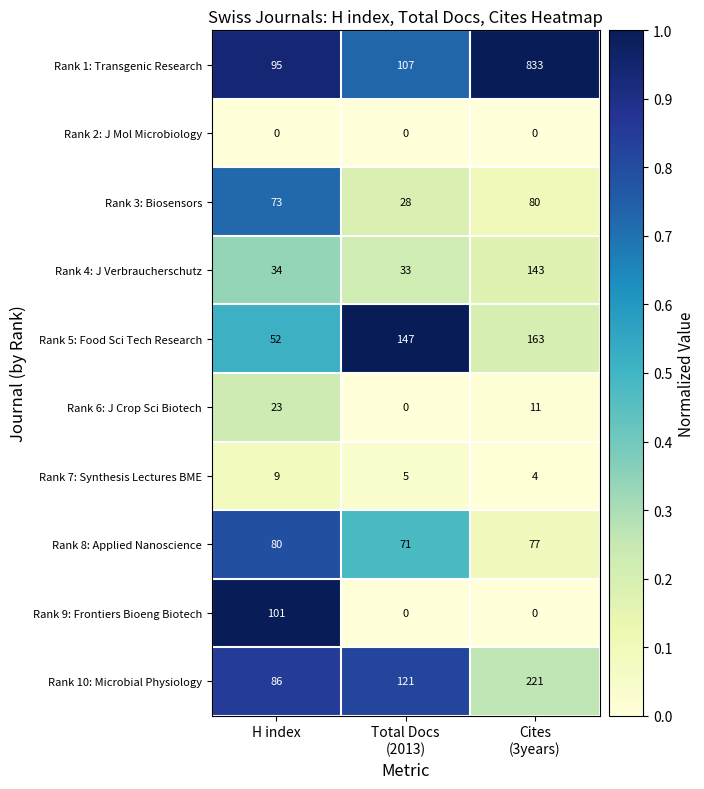

Is it true that Rank 9: Frontiers Bioeng Biotech equals 101 at H index?

True